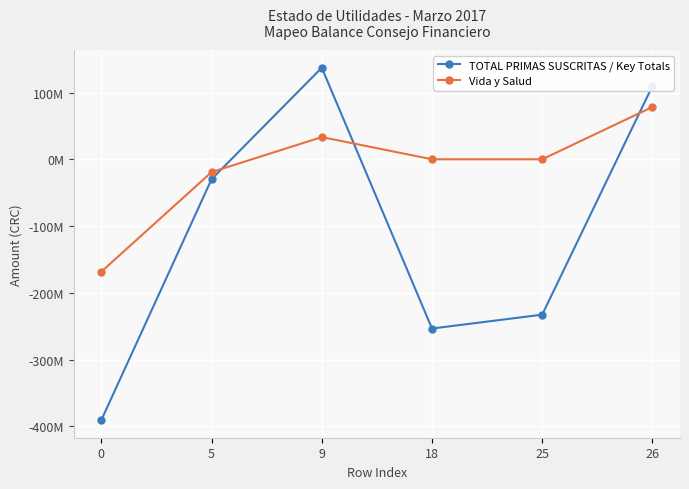

At 9, list the series in order from largest to smallest.

TOTAL PRIMAS SUSCRITAS / Key Totals, Vida y Salud